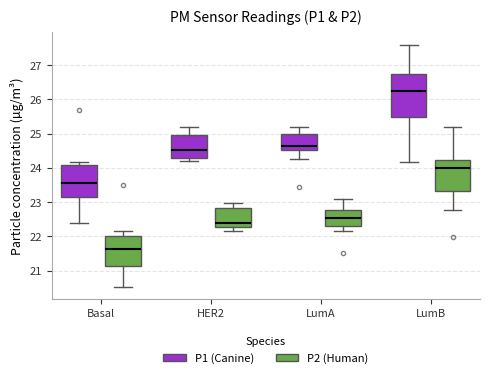

Reading left to right, transcribe this box plot: for each box, give where its median line is, the range the box spans, and where its two whiskers end, as read against the y-axis. The values are not printed on the chart, so give them approximately, as read against the axis.

Basal (P1 (Canine)): median 23.6, box 23.2 to 24.1, whiskers 22.4 to 24.2
Basal (P2 (Human)): median 21.6, box 21.2 to 22.0, whiskers 20.5 to 22.2
HER2 (P1 (Canine)): median 24.5, box 24.3 to 25.0, whiskers 24.2 to 25.2
HER2 (P2 (Human)): median 22.4, box 22.3 to 22.8, whiskers 22.2 to 23.0
LumA (P1 (Canine)): median 24.6, box 24.5 to 25.0, whiskers 24.3 to 25.2
LumA (P2 (Human)): median 22.5, box 22.3 to 22.8, whiskers 22.2 to 23.1
LumB (P1 (Canine)): median 26.3, box 25.5 to 26.7, whiskers 24.2 to 27.6
LumB (P2 (Human)): median 24.0, box 23.3 to 24.2, whiskers 22.8 to 25.2